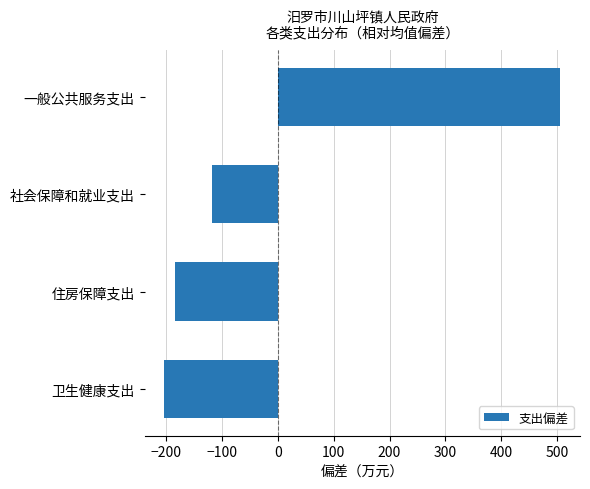

True or false: the data shows -203.2 at 卫生健康支出.

True